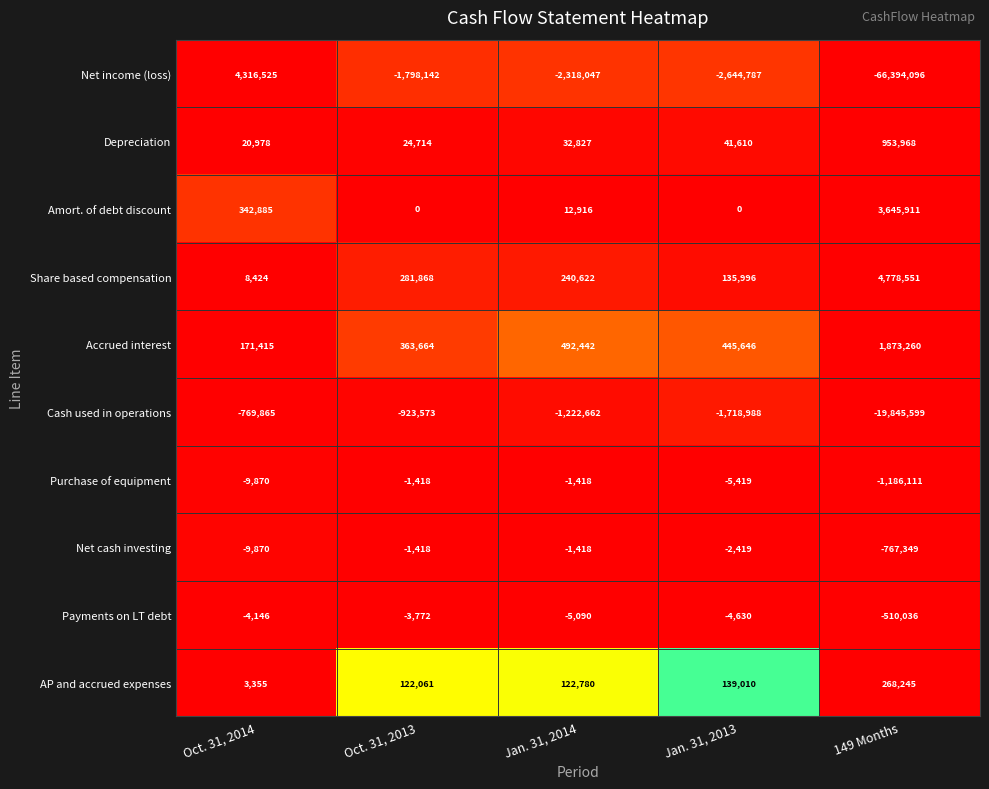

What is the maximum value shown in the chart?

4778551